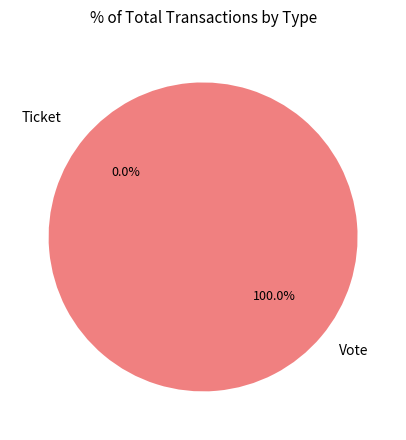

To the nearest percent, what percentage of the pie is Vote?

100%